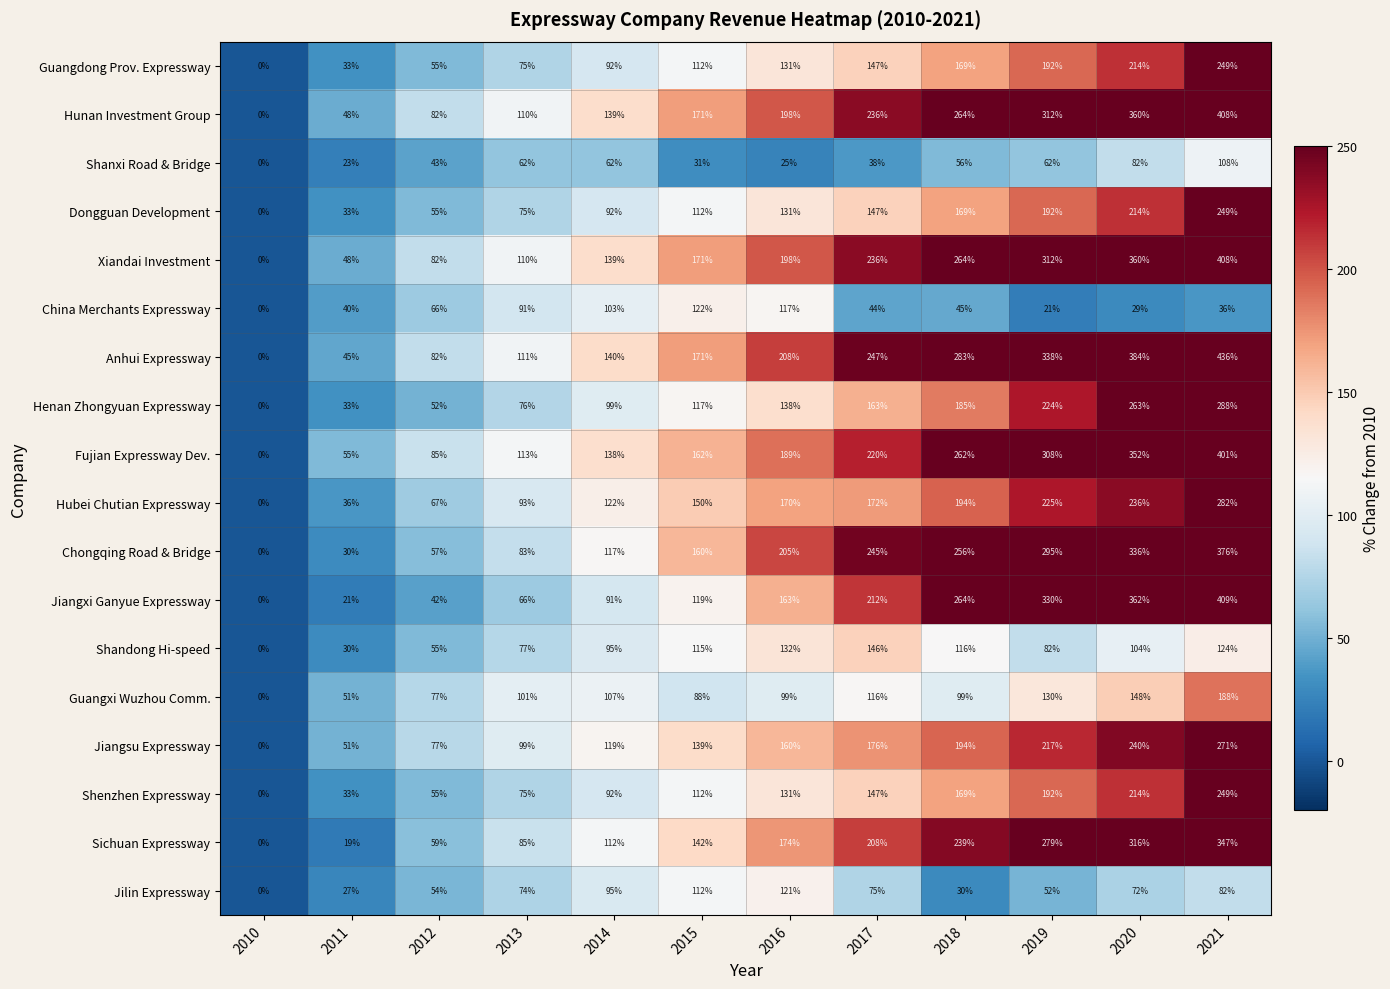

True or false: Guangdong Prov. Expressway has a value of 37 at 2013.

False